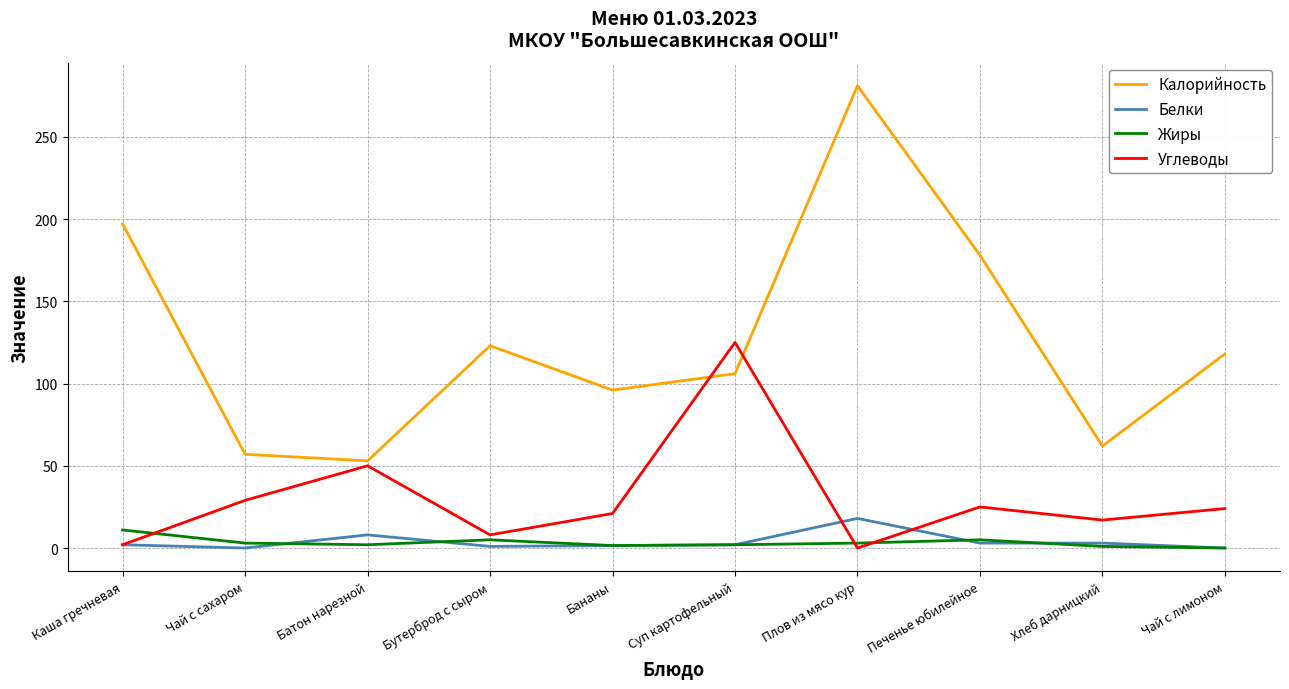

At how many categories does at least one series exceed 91?

7